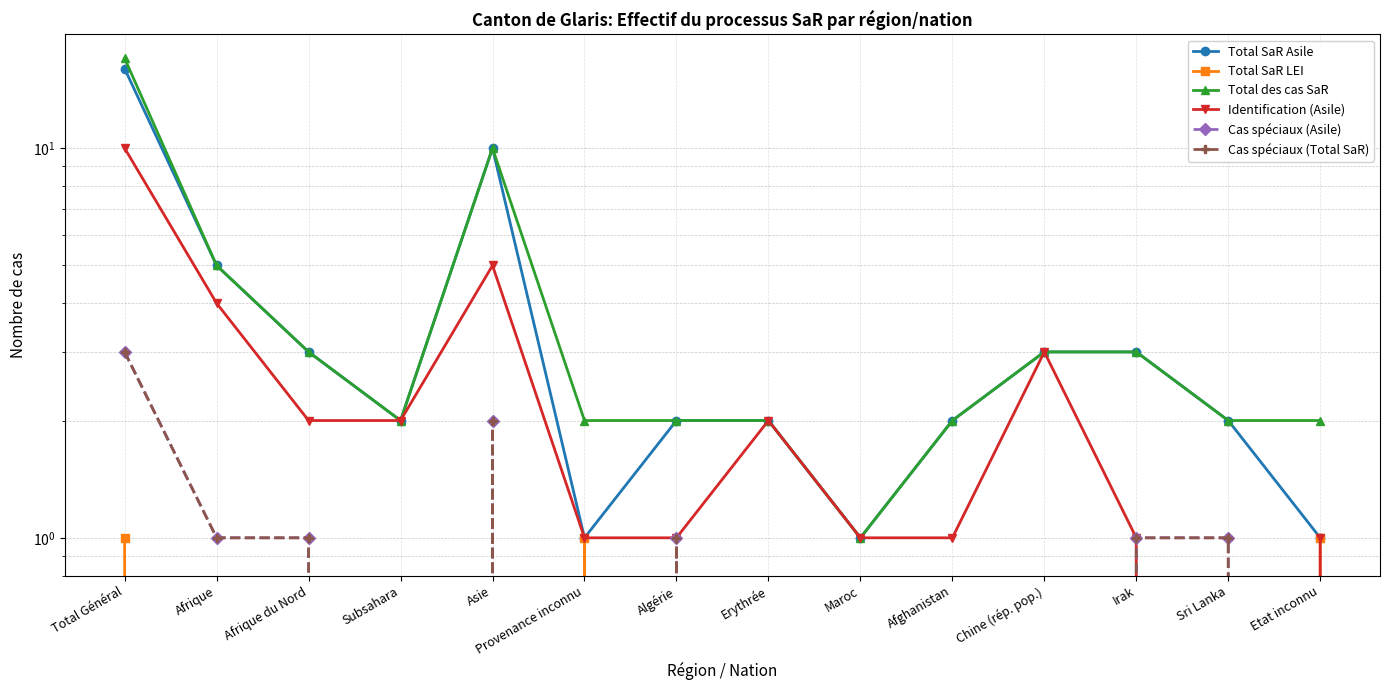

How many values in the Total des cas SaR series are below 2?

1